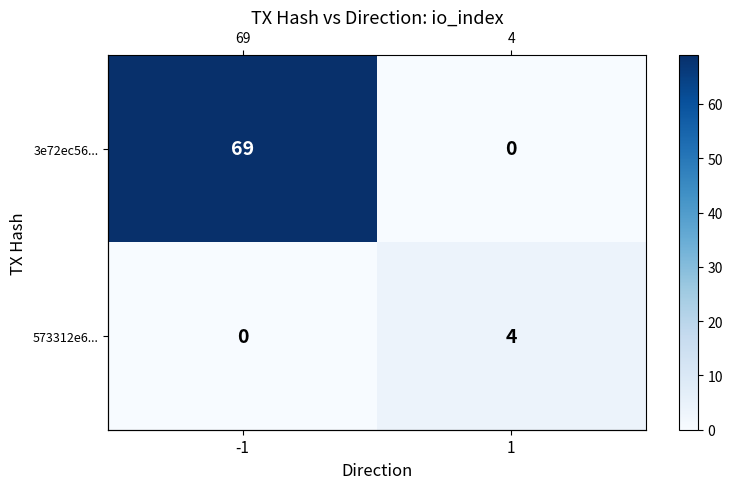

Which series changed the most between -1 and 1?

3e72ec56...